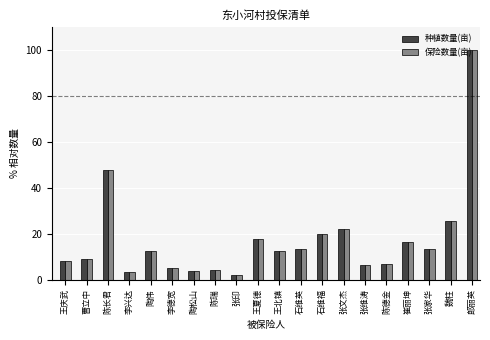

Is it true that 种植数量(亩) equals 11.0 at 陈德金?

False